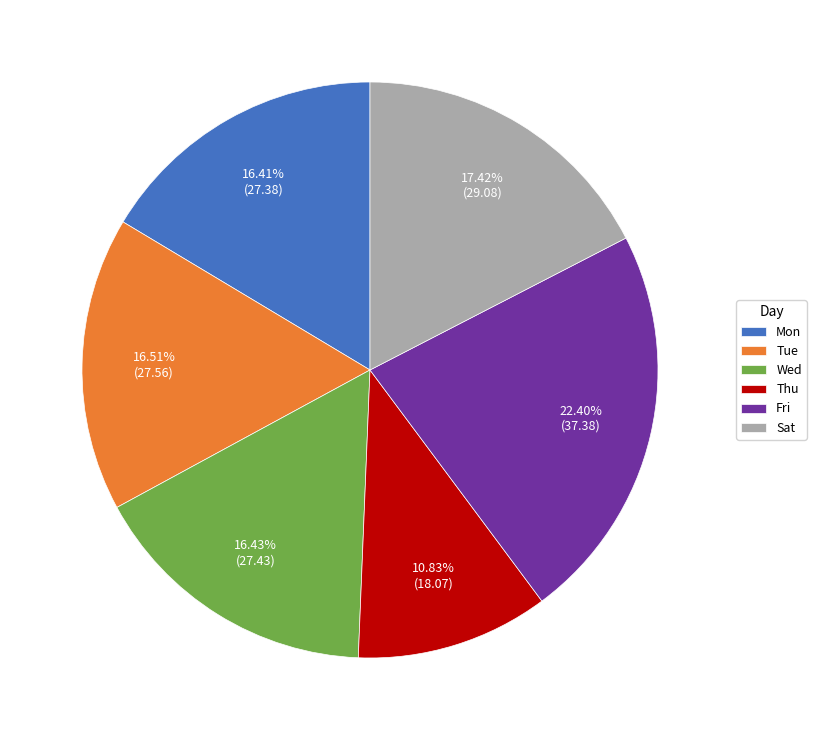

What is the ratio of the value at Thu to the value at Mon?

0.7